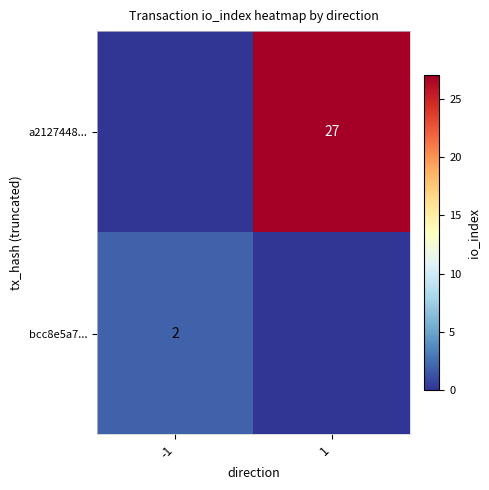

Is it true that a2127448... equals 10 at 1?

False